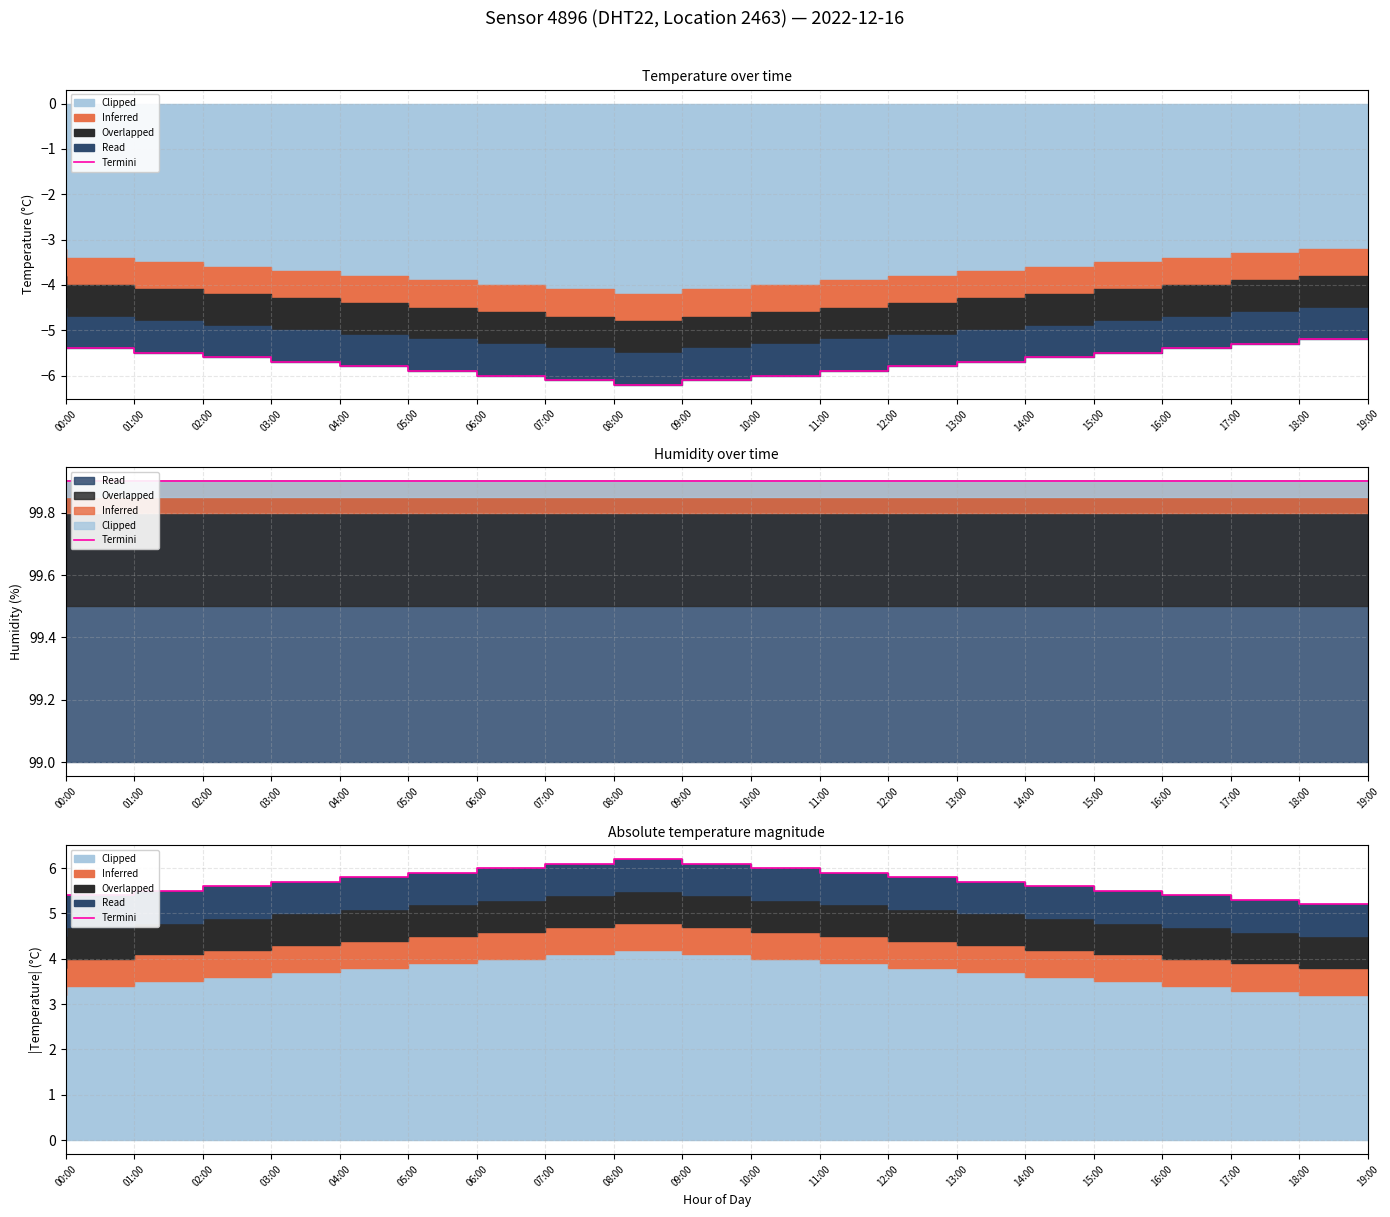

What is the maximum value shown in the chart?

6.2